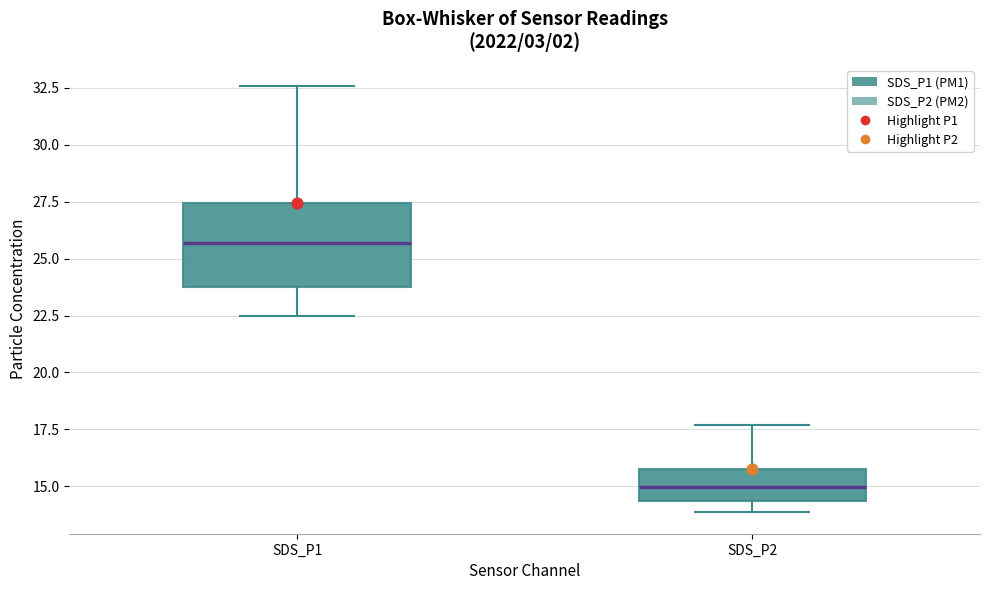

Reading left to right, transcribe this box plot: for each box, give where its median line is, the range the box spans, and where its two whiskers end, as read against the y-axis. The values are not printed on the chart, so give them approximately, as read against the axis.

SDS_P1: median 25.5, box 24.0 to 27.5, whiskers 22.5 to 32.5
SDS_P2: median 15.0, box 14.5 to 16.0, whiskers 14.0 to 17.5